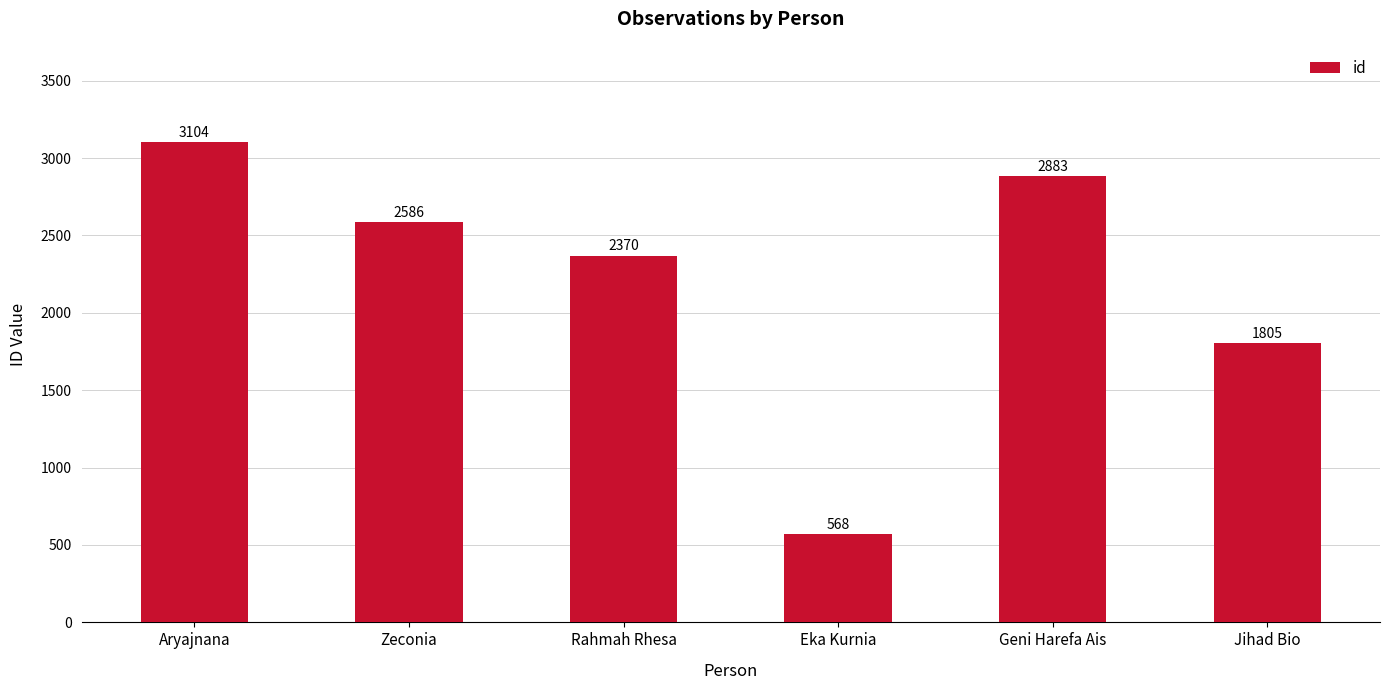

Reading left to right, what are all the values shown in this chart?

3104	2586	2370	568	2883	1805